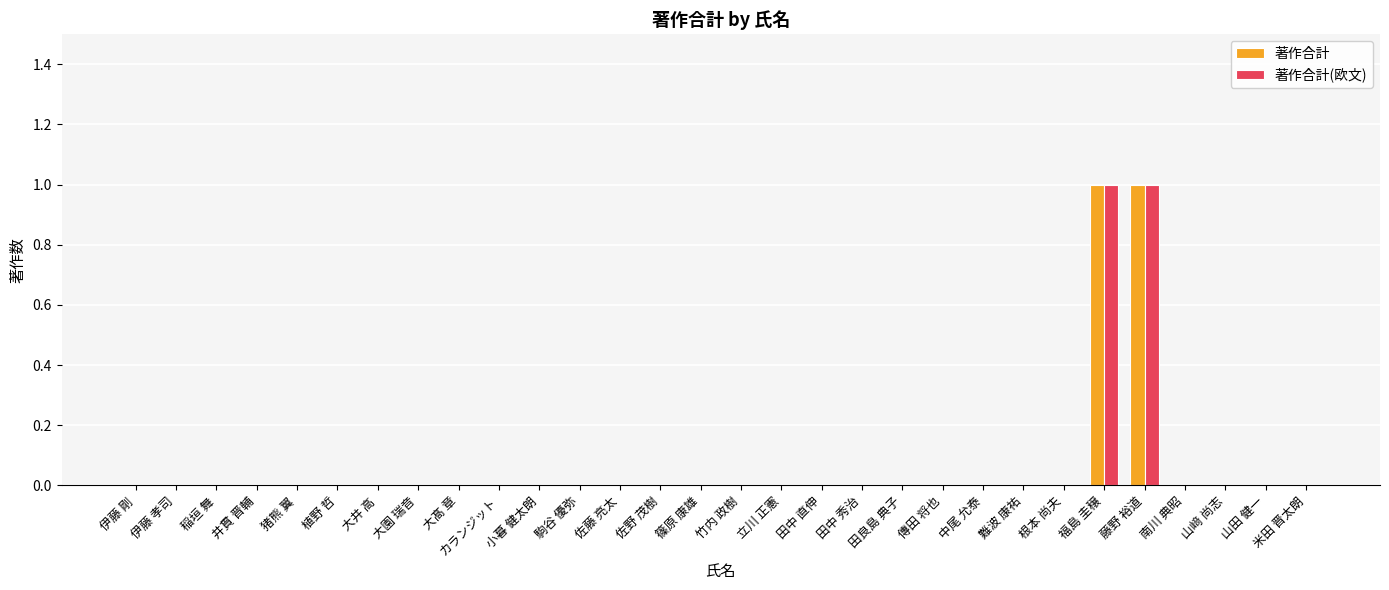

How many series are shown in this chart?

2